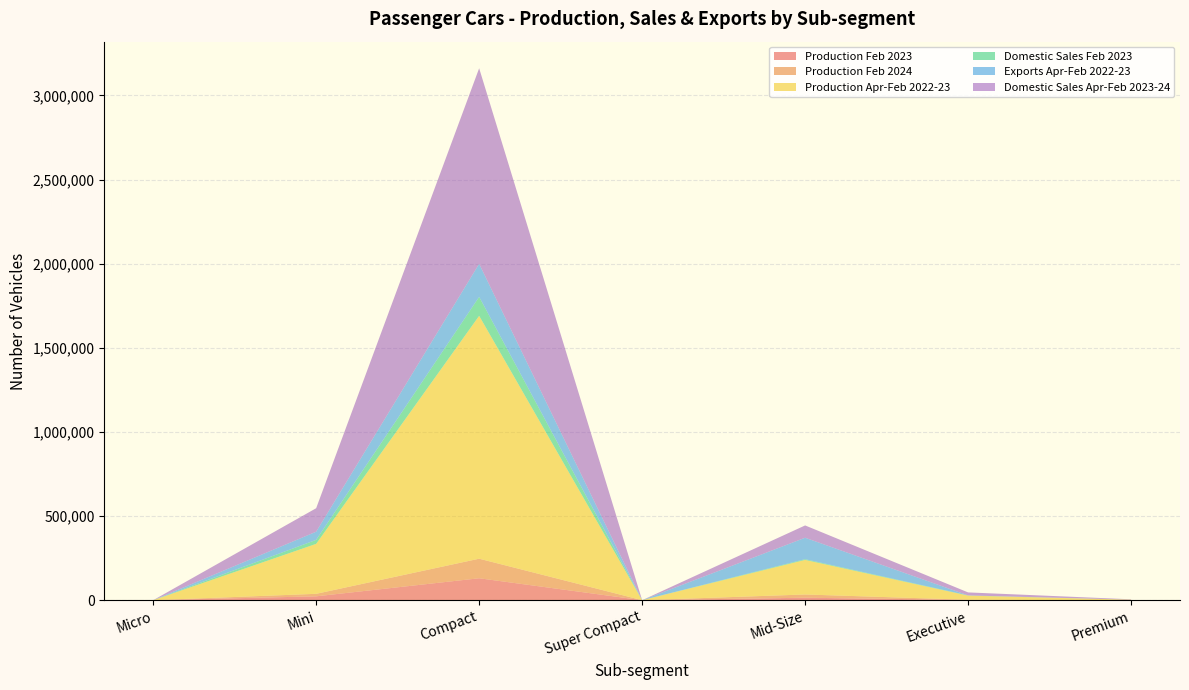

Reading left to right, transcribe all the data shown in this chart.

Production Feb 2023: Micro=0	Mini=22961	Compact=130338	Super Compact=0	Mid-Size=14674	Executive=1707	Premium=146
Production Feb 2024: Micro=0	Mini=14871	Compact=116254	Super Compact=0	Mid-Size=19249	Executive=915	Premium=249
Production Apr-Feb 2022-23: Micro=0	Mini=296964	Compact=1443429	Super Compact=0	Mid-Size=205362	Executive=24516	Premium=2523
Domestic Sales Feb 2023: Micro=0	Mini=23633	Compact=112690	Super Compact=0	Mid-Size=4365	Executive=1356	Premium=157
Exports Apr-Feb 2022-23: Micro=0	Mini=48657	Compact=196300	Super Compact=0	Mid-Size=127540	Executive=0	Premium=0
Domestic Sales Apr-Feb 2023-24: Micro=0	Mini=139505	Compact=1162319	Super Compact=0	Mid-Size=73108	Executive=17734	Premium=2248